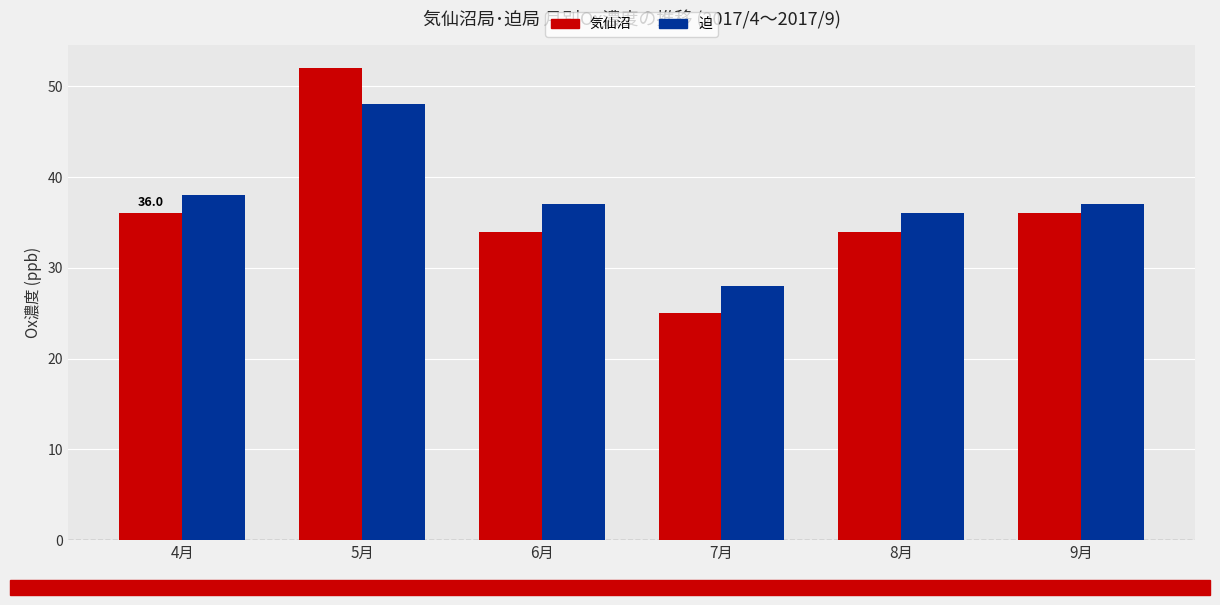

Reading left to right, extract all data points from this chart.

気仙沼: 36	52	34	25	34	36
迫: 38	48	37	28	36	37